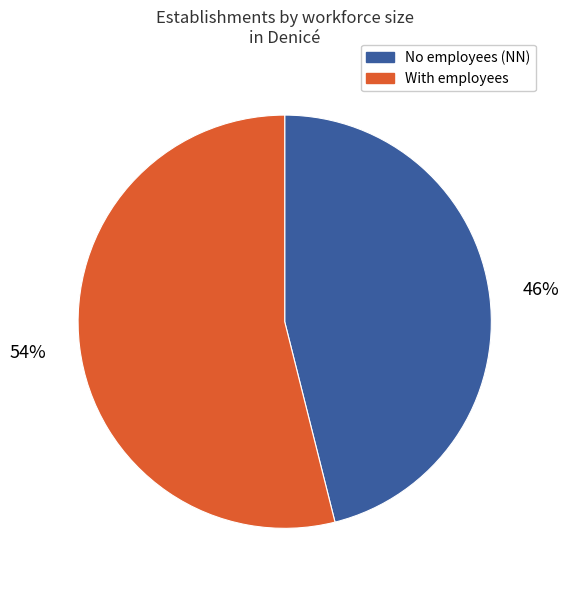

Is there a majority slice in this chart?

Yes